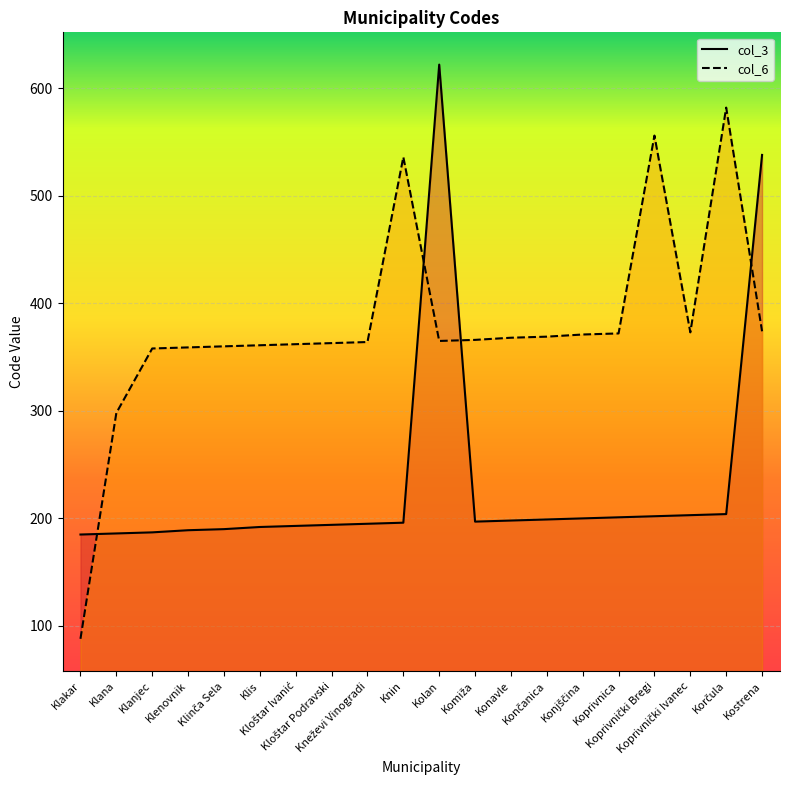

Where does the col_3 series first go above 197?

Kolan